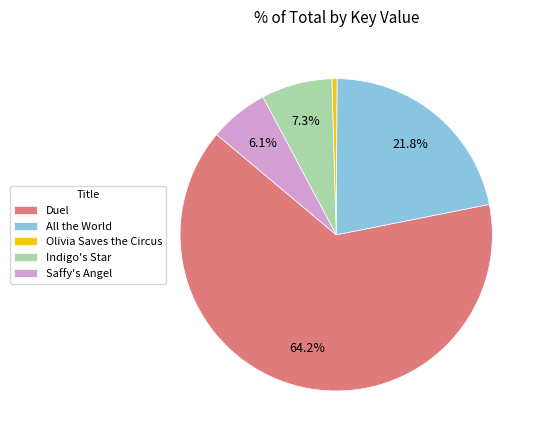

Which has a higher value, Olivia Saves the Circus or All the World?

All the World